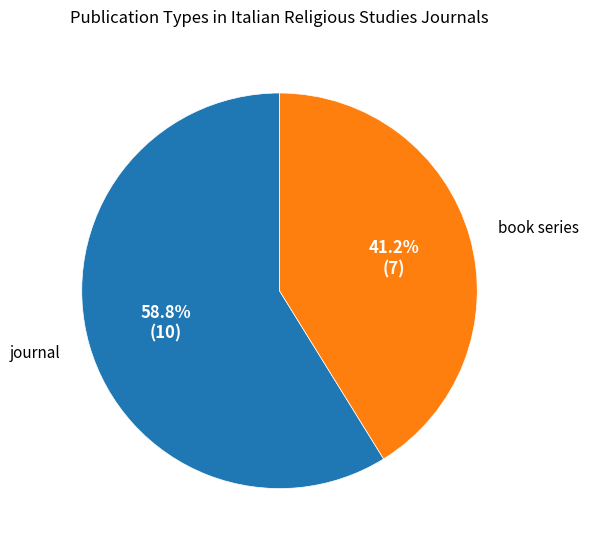

What percentage is the journal slice, to the nearest percent?

59%